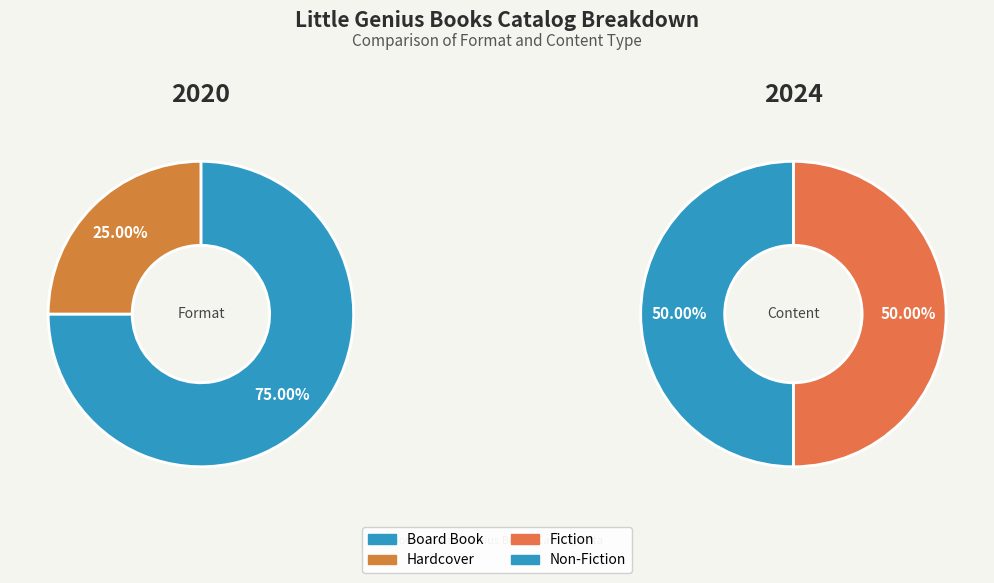

What is the smallest slice in the pie chart?

Hardcover